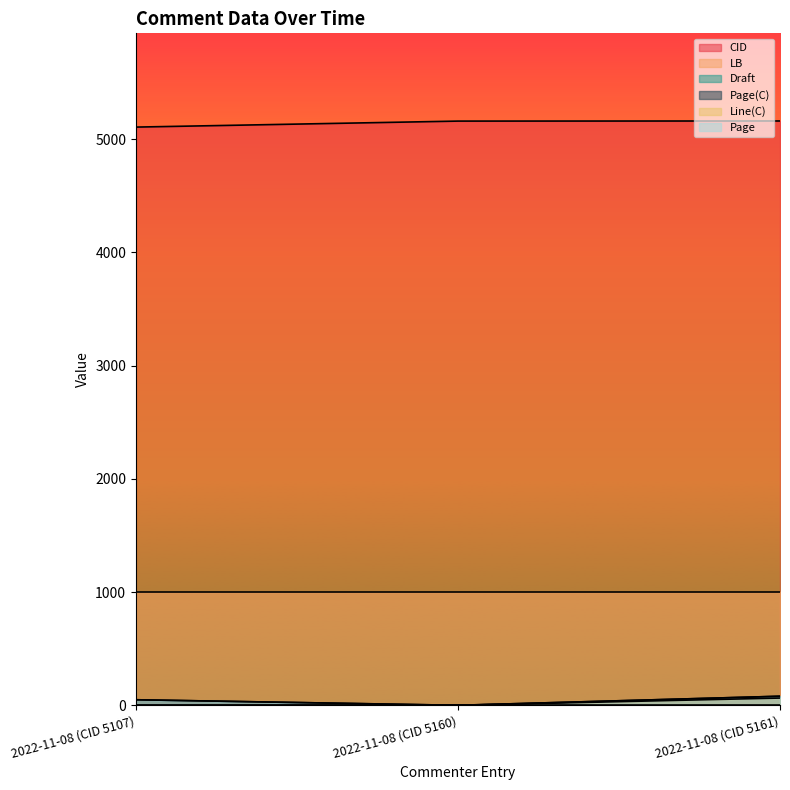

At how many categories does at least one series exceed 268?

3